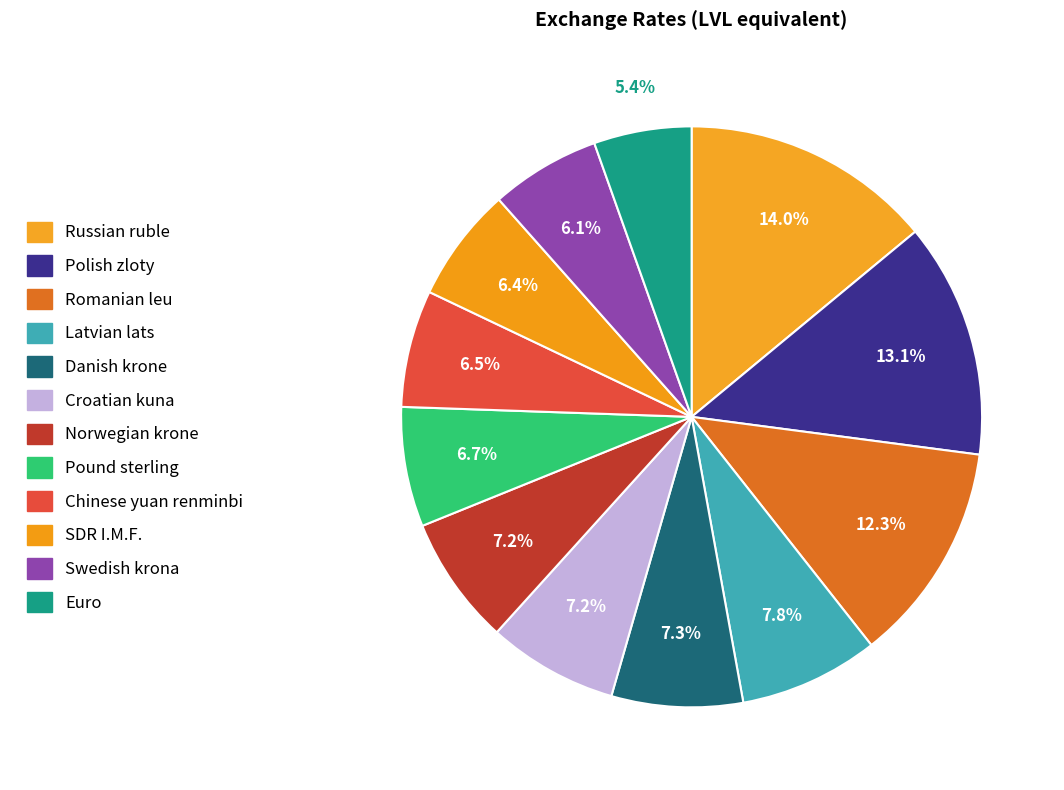

Does any single category account for the majority?

No